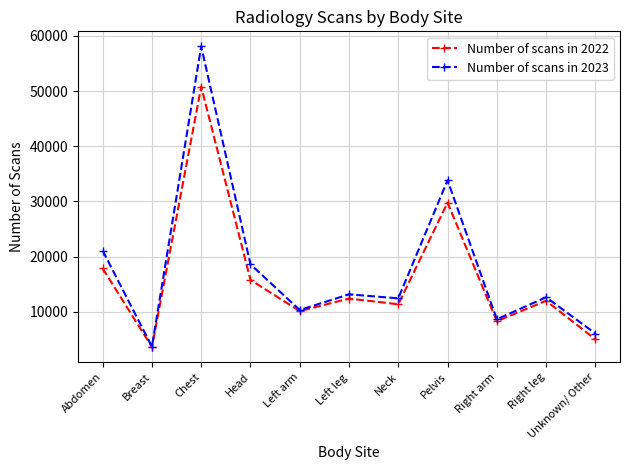

List the series in order of their peak value, lowest first.

Number of scans in 2022, Number of scans in 2023